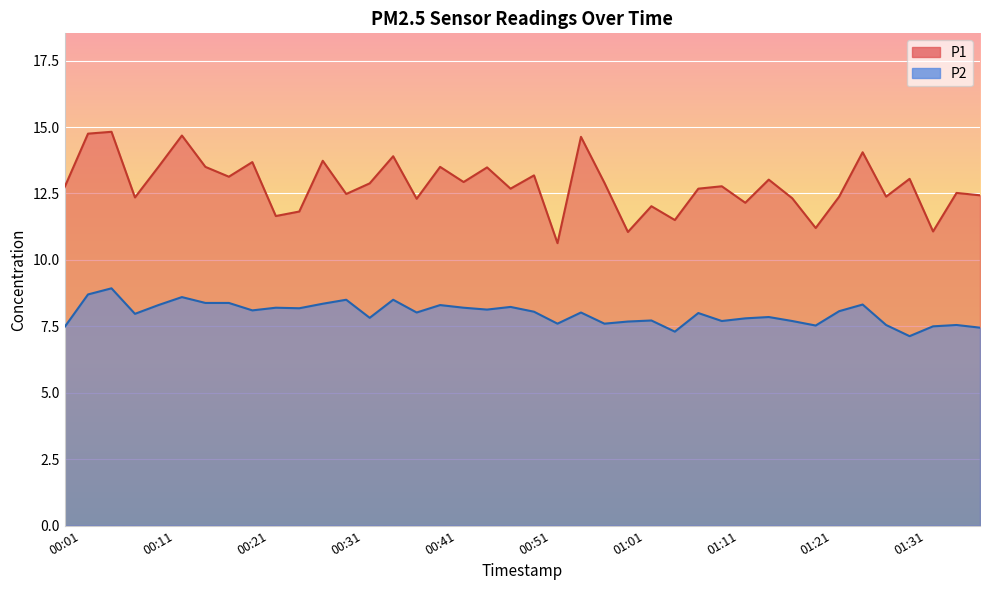

What is the difference between the maximum and minimum values in the P1 series?

4.2